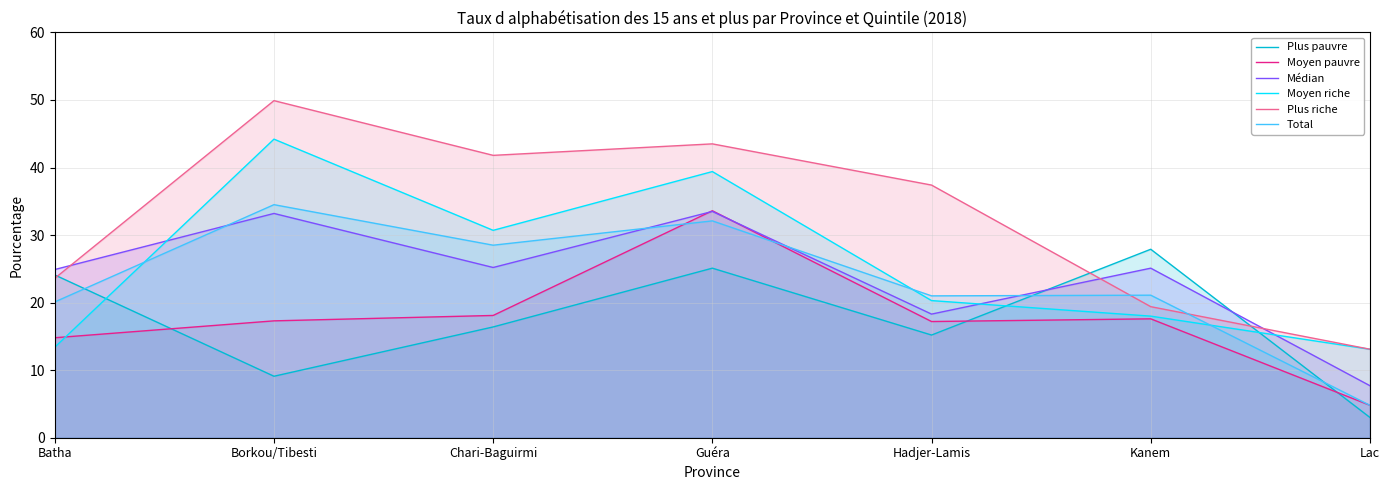

What is the difference between the maximum and minimum values in the Total series?

29.7